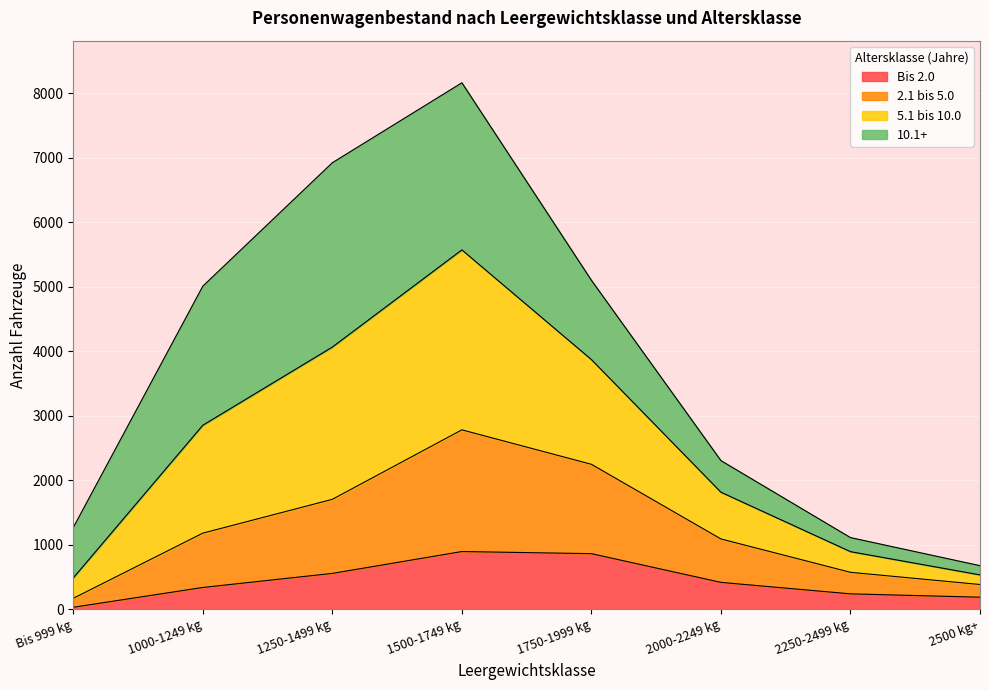

Between 1000-1249 kg and 1750-1999 kg, which series saw the biggest shift?

2.1 bis 5.0